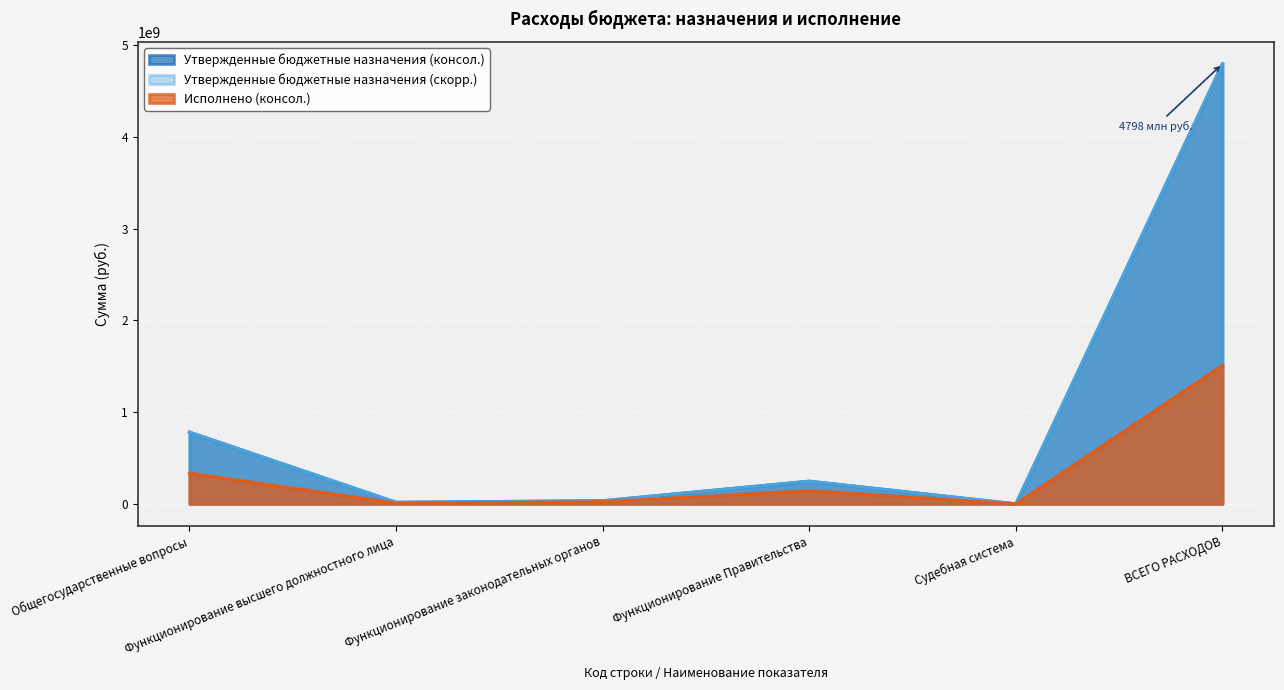

Is it true that Утвержденные бюджетные назначения (скорр.) equals 2721782260.5 at ВСЕГО РАСХОДОВ?

False